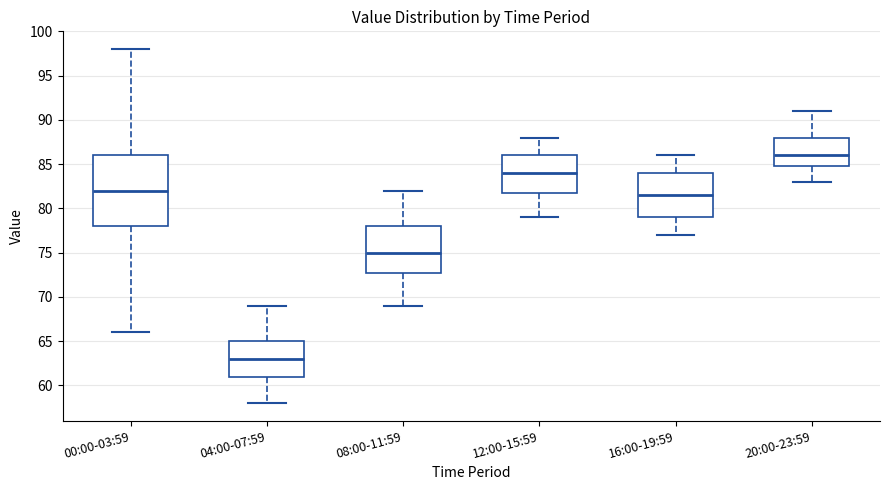

Reading left to right, read every box against the y-axis: the position of its median line, the range the box covers, and the ends of its whiskers. The values are not printed on the chart, so give them approximately, as read against the axis.

00:00-03:59: median 82.0, box 78.0 to 86.0, whiskers 66.0 to 98.0
04:00-07:59: median 63.0, box 61.0 to 65.0, whiskers 58.0 to 69.0
08:00-11:59: median 75.0, box 73.0 to 78.0, whiskers 69.0 to 82.0
12:00-15:59: median 84.0, box 82.0 to 86.0, whiskers 79.0 to 88.0
16:00-19:59: median 81.5, box 79.0 to 84.0, whiskers 77.0 to 86.0
20:00-23:59: median 86.0, box 85.0 to 88.0, whiskers 83.0 to 91.0